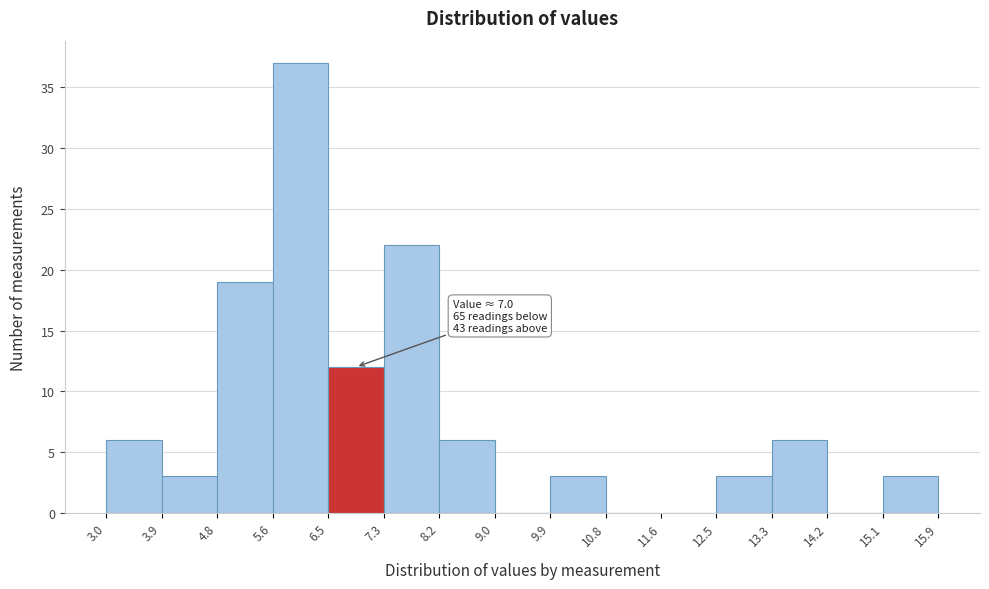

Over which range of the x-axis is the bar tallest?

5.6 to 6.5